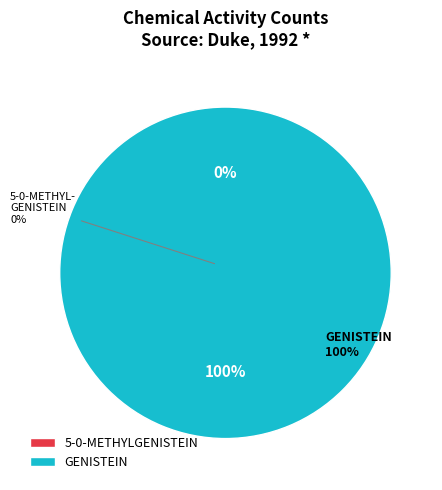

To the nearest percent, what is the combined percentage of GENISTEIN and 5-0-METHYLGENISTEIN?

100%